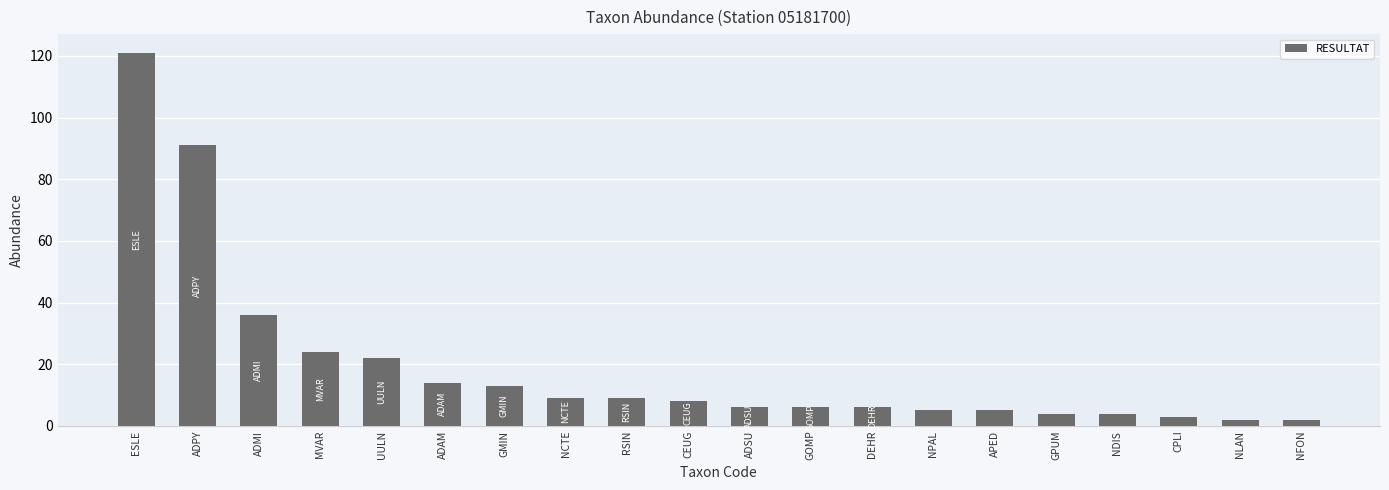

What is the smallest value displayed?

2